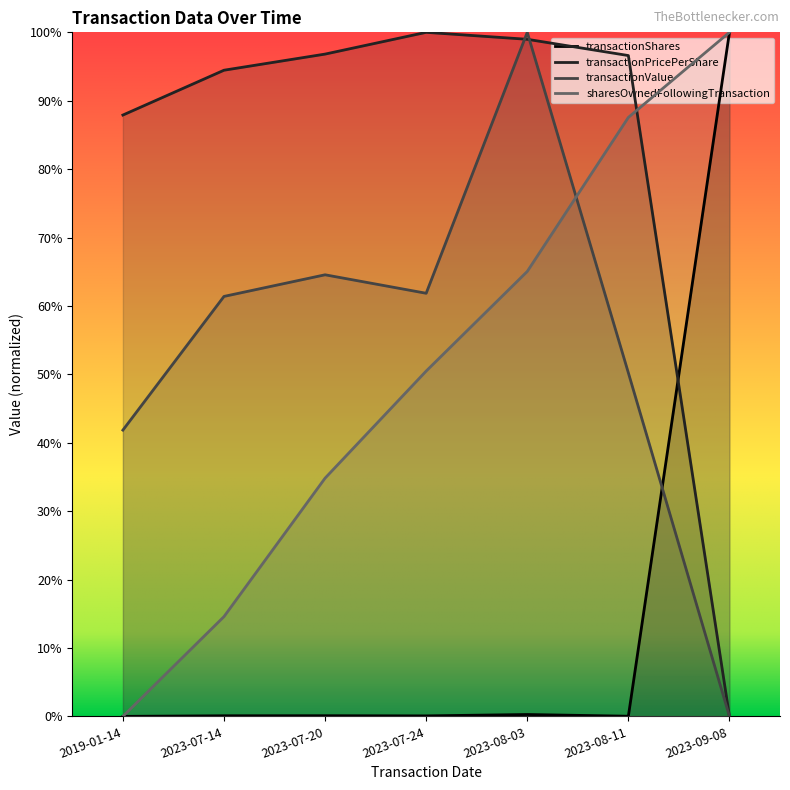

What are all the series names shown in the legend?

transactionShares, transactionPricePerShare, transactionValue, sharesOwnedFollowingTransaction